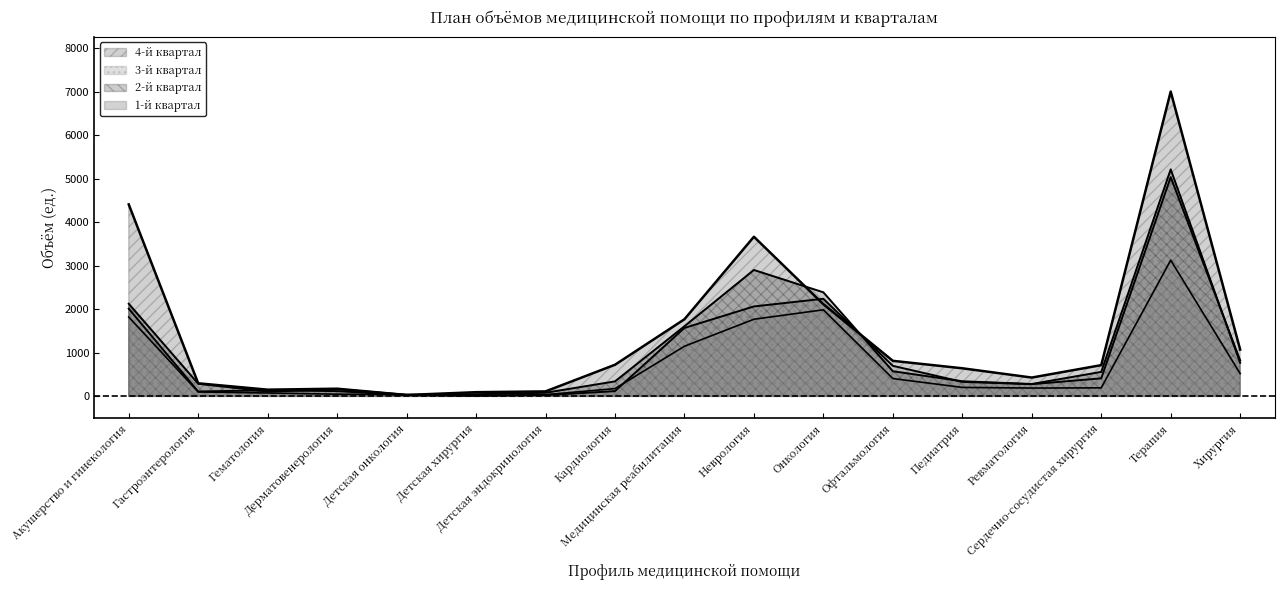

List the labels in order of 3-й квартал value, largest first.

Терапия, Онкология, Неврология, Акушерство и гинекология, Медицинская реабилитация, Хирургия, Офтальмология, Сердечно-сосудистая хирургия, Педиатрия, Ревматология, Гематология, Дерматовенерология, Кардиология, Гастроэнтерология, Детская эндокринология, Детская онкология, Детская хирургия